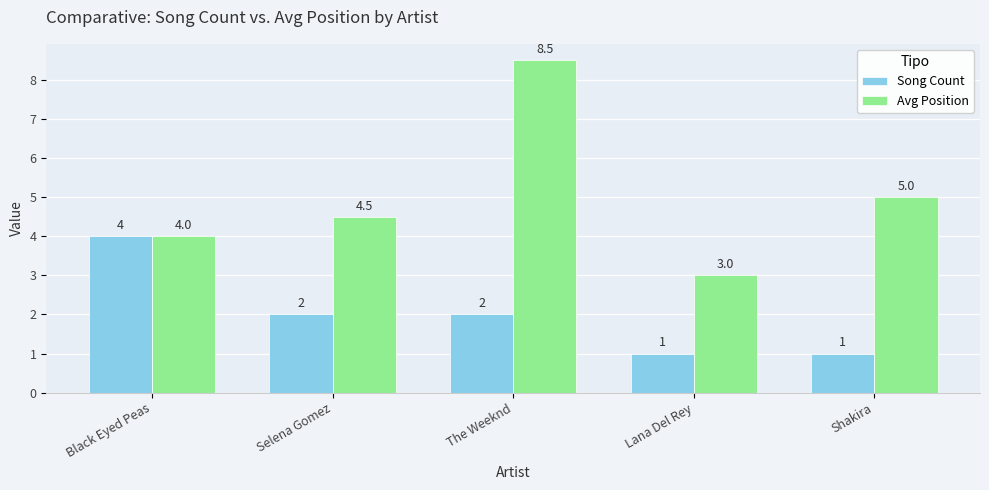

What is the difference between the second highest and minimum values in the Avg Position series?

2.0